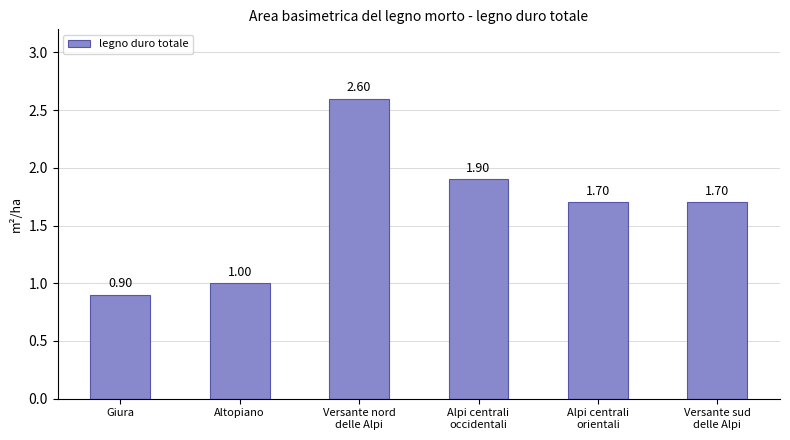

What is the maximum value shown in the chart?

2.6